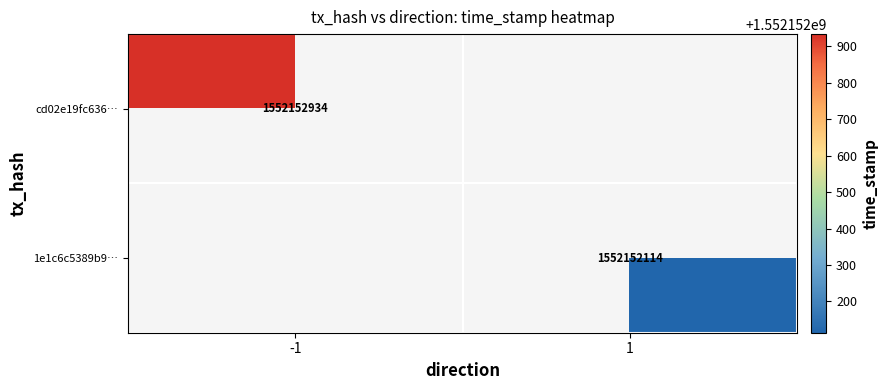

Rank the series by their maximum value, from lowest to highest.

1e1c6c5389b9e6fe57e7e88efa239699bb501cb, cd02e19fc636f63e117e19a1ac612902d0ee86c